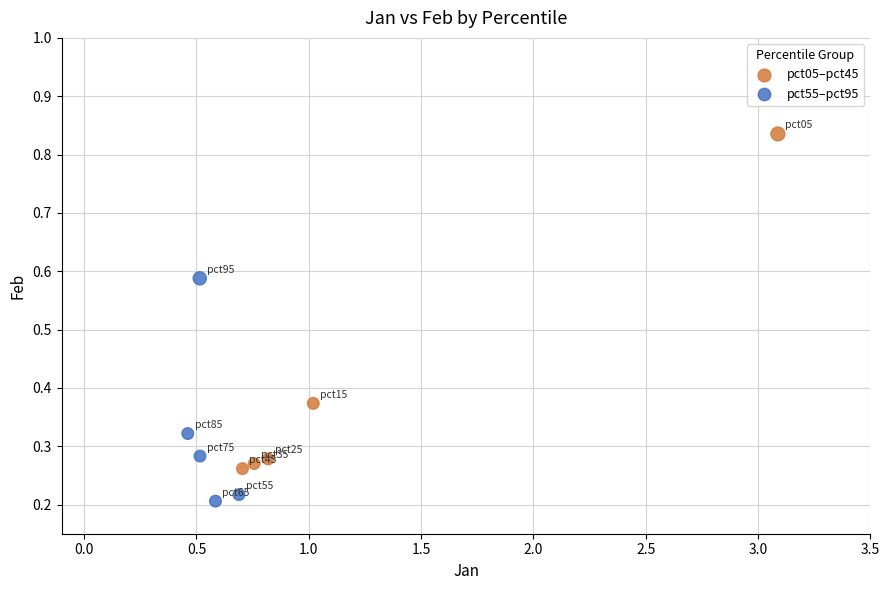

Which series reaches the maximum Y coordinate?

pct05–pct45